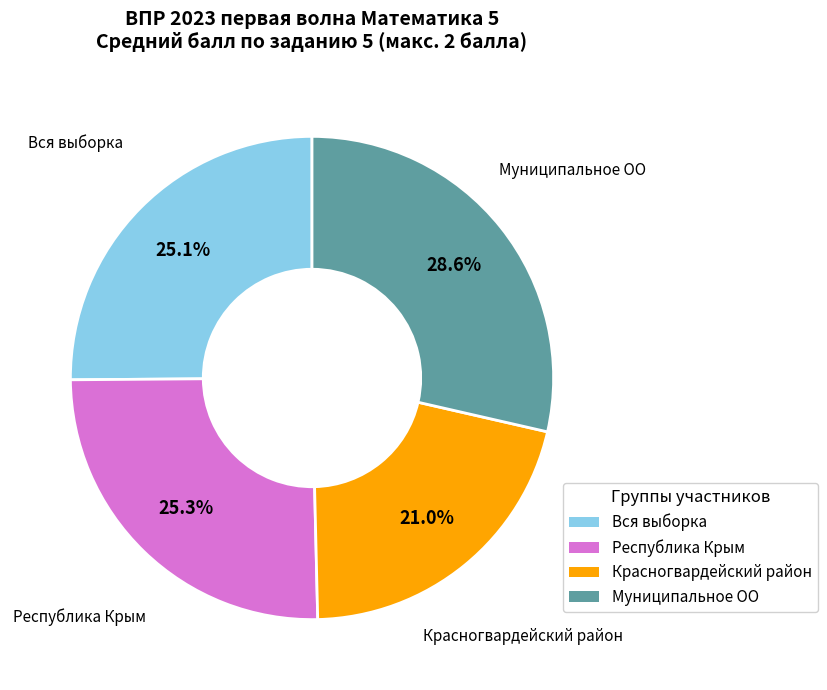

Does Красногвардейский район account for over 50% of the chart?

No